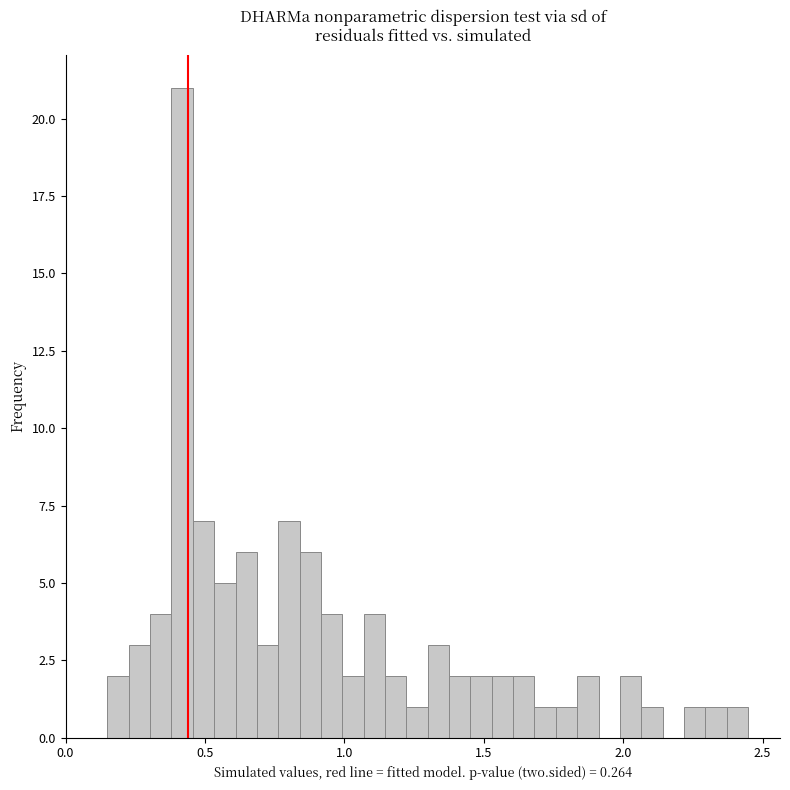

Read against the x-axis, roughly where is the centre of the tallest bar?

0.40